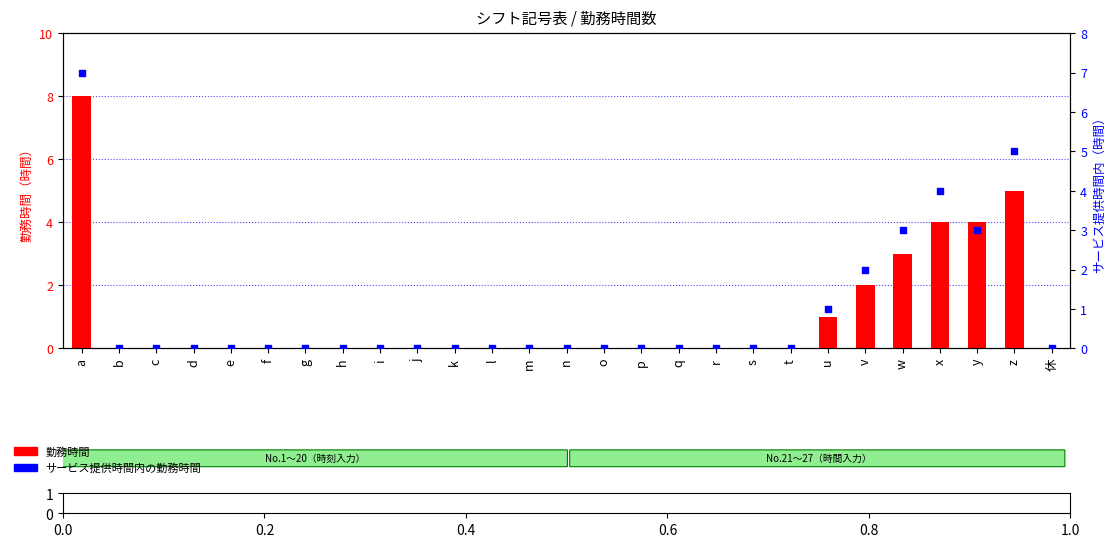

Which series contains the highest Y value?

勤務時間